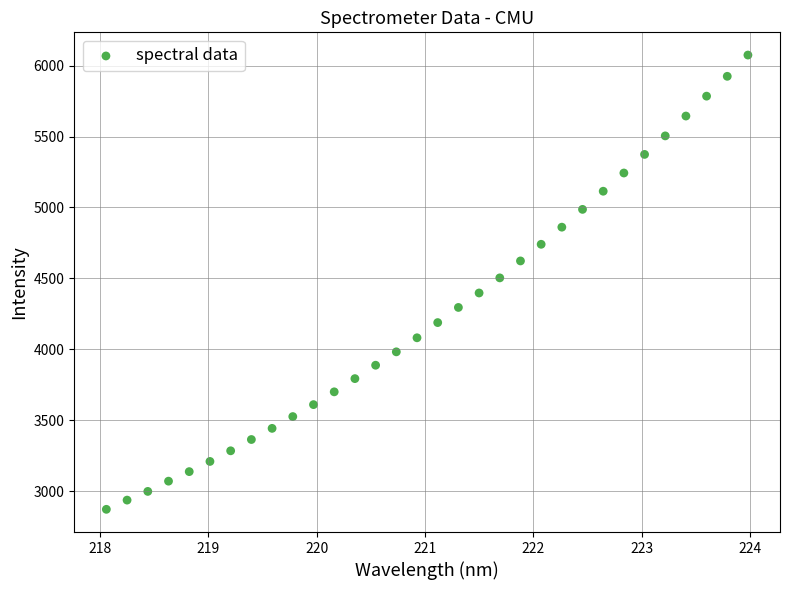

What is the range of Y values (max minus min)?

3203.9